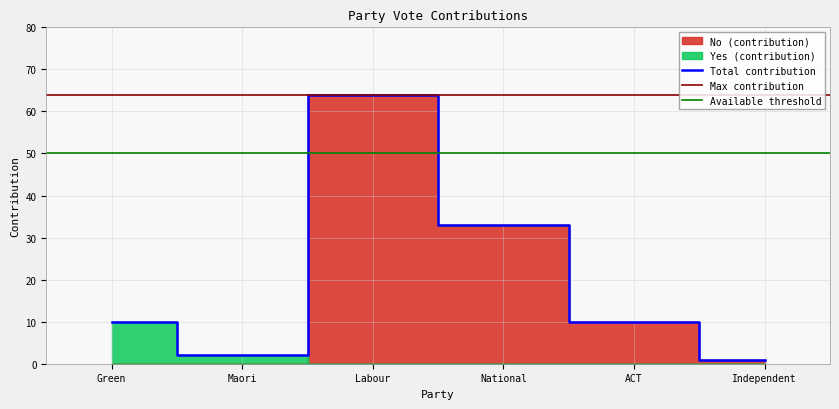

Does the chart display data point markers on the line(s)?

No